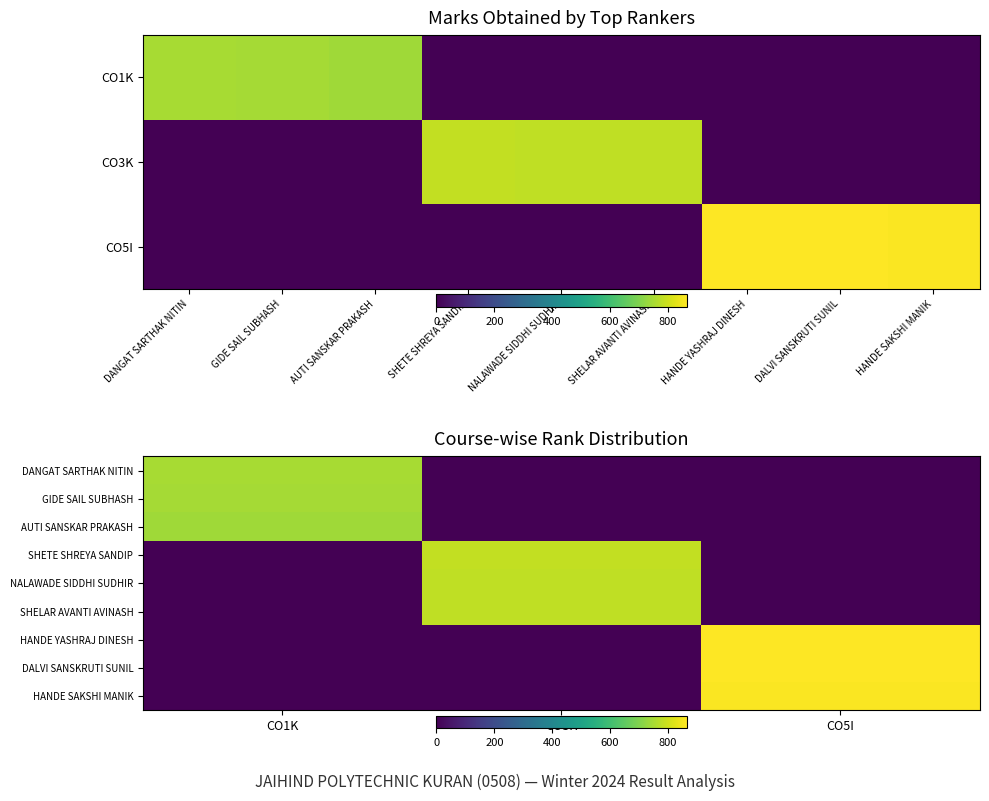

The value of SHETE SHREYA SANDIP at CO5I is 0. True or false?

True